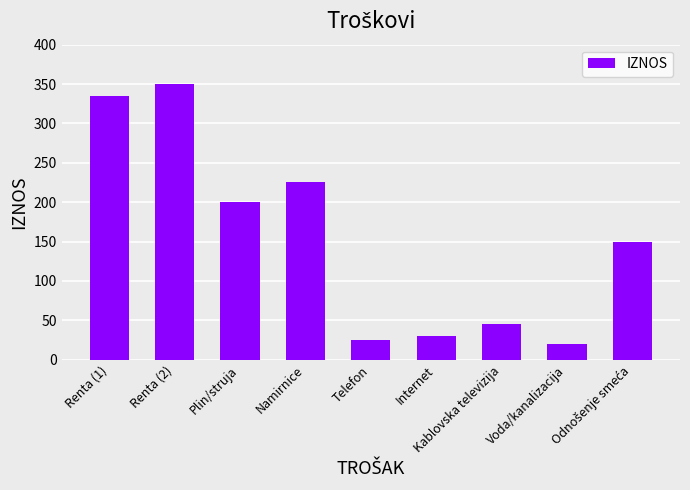

How many bars are there in total?

9